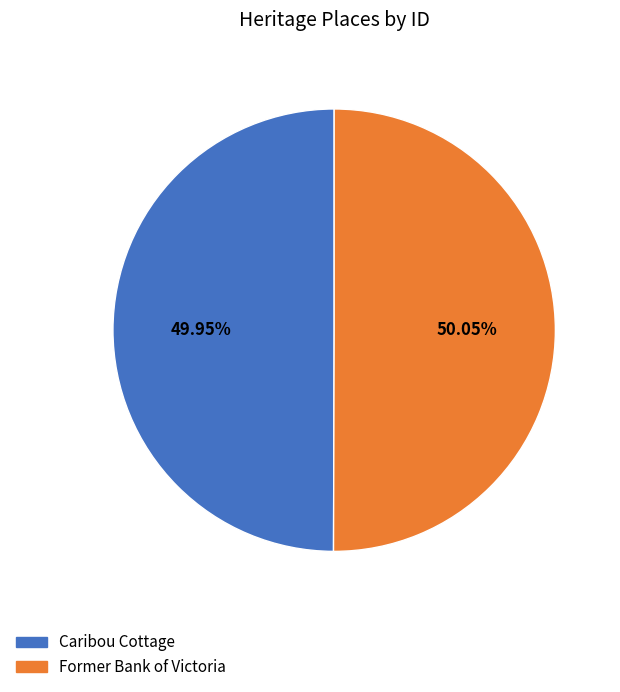

Does any single category account for the majority?

Yes